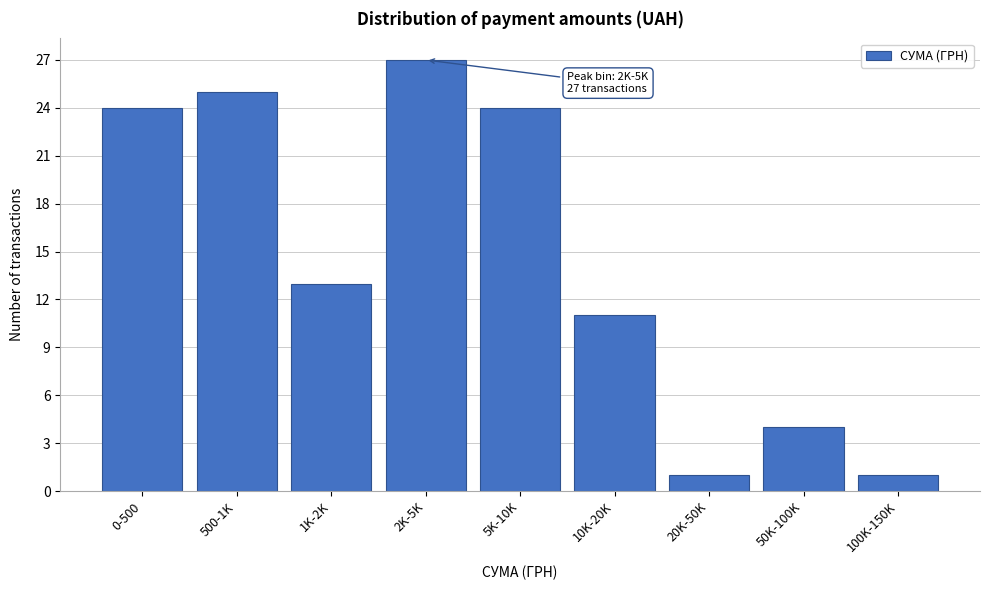

Reading left to right, what are all the values shown in this chart?

24	25	13	27	24	11	1	4	1